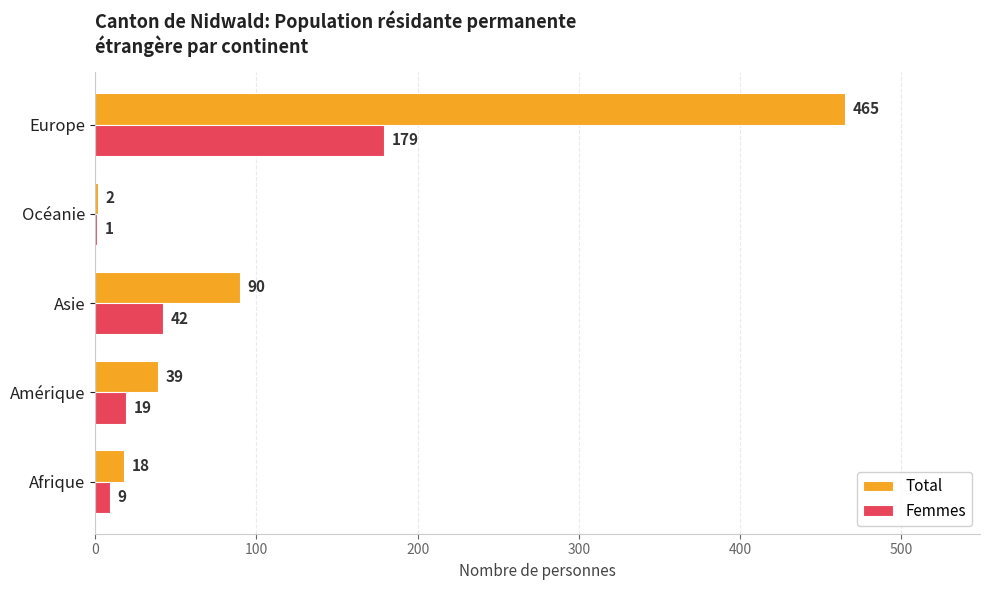

Which series has the largest total across all categories?

Total